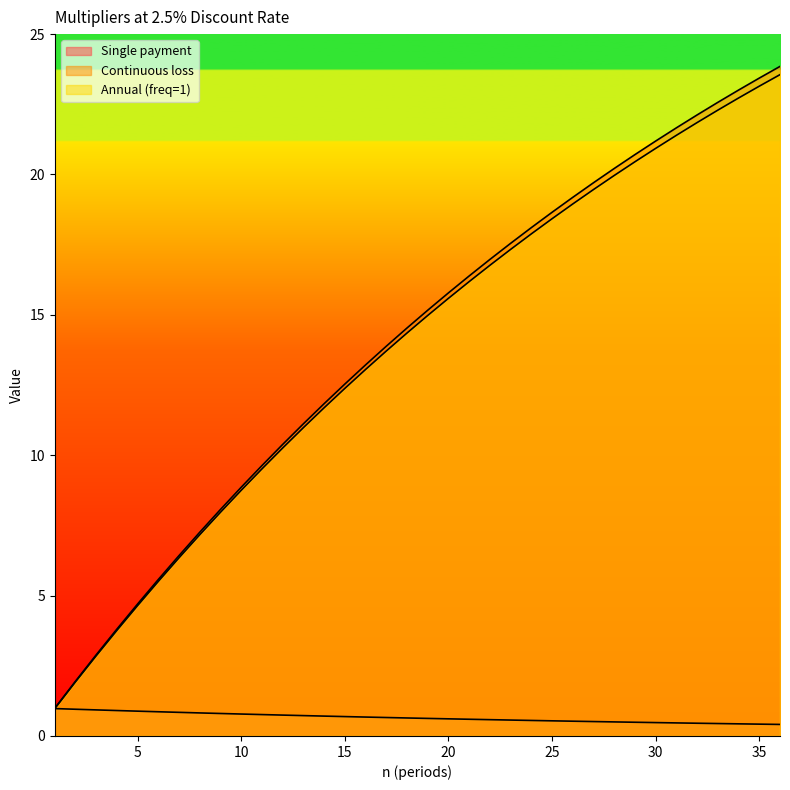

How many lines are shown in the chart?

3